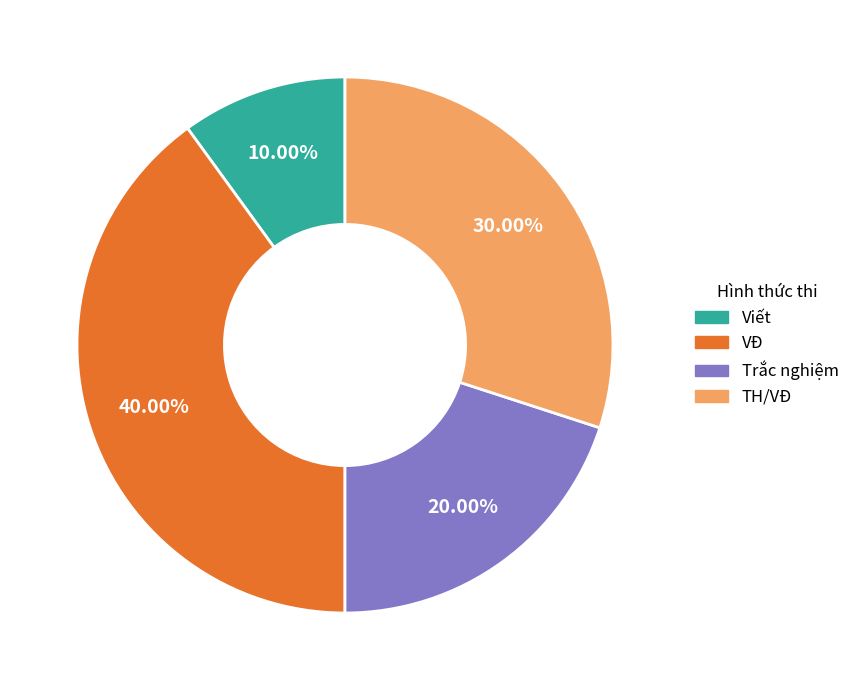

Is there any slice that represents more than half of the pie?

No